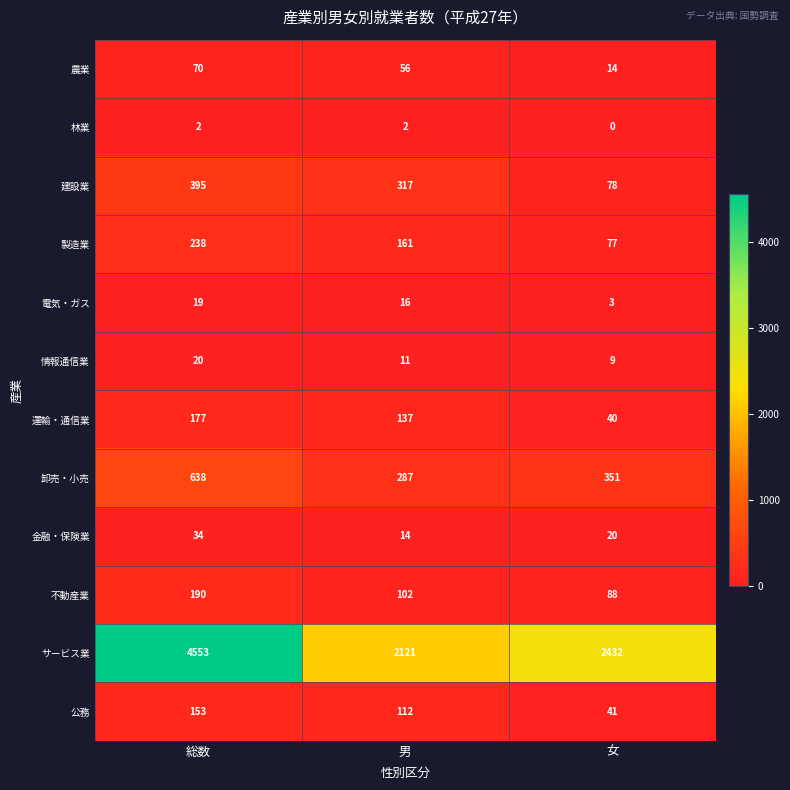

Which category has the lowest value in the サービス業 series?

男